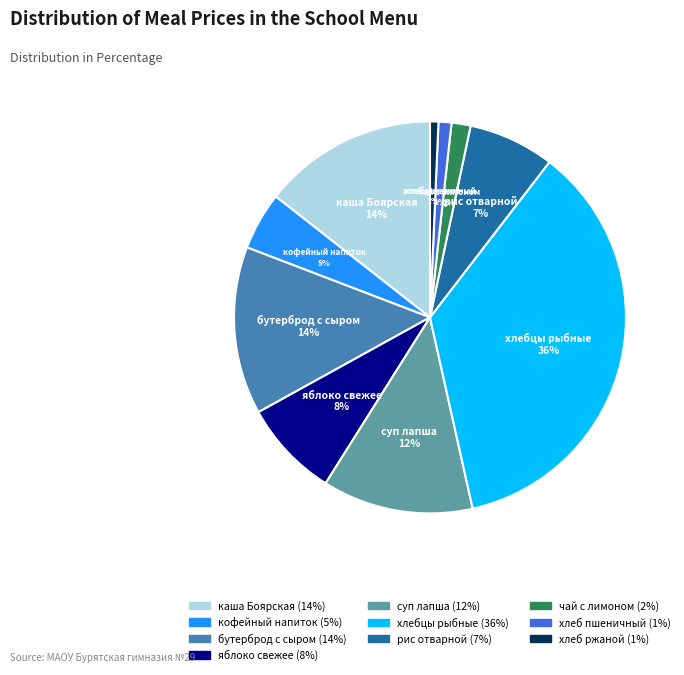

To the nearest percent, what is the average slice percentage?

10%